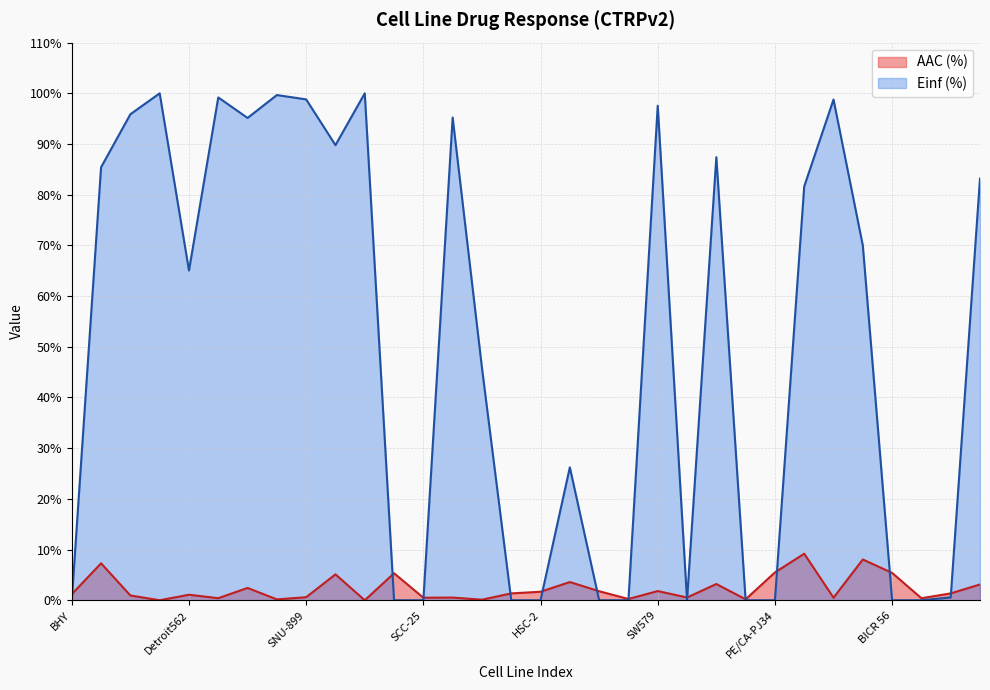

What is the label of the 21st point from the right?

YD-8